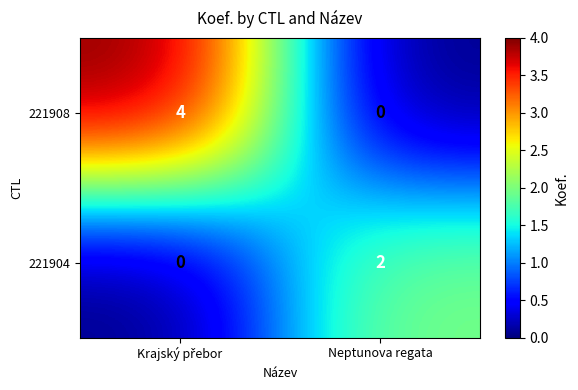

What is the difference between the maximum and minimum values in the 221908 series?

4